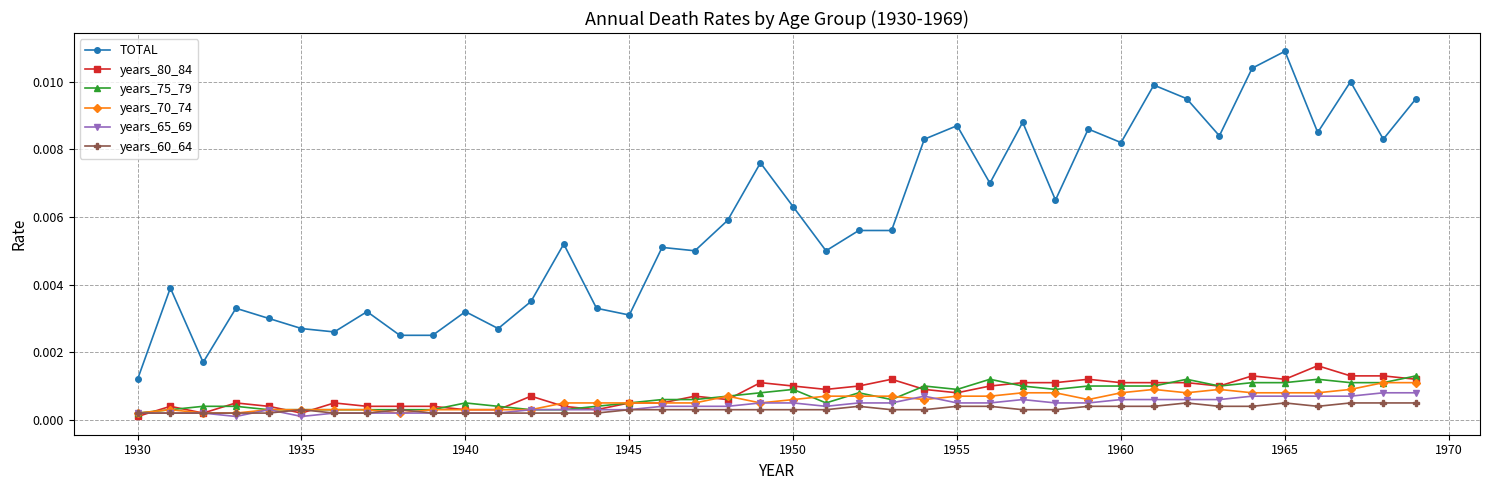

How many lines are shown in the chart?

6